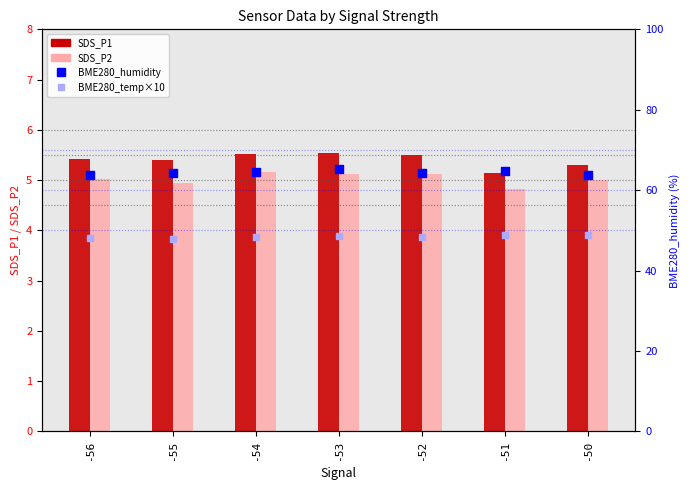

Which series reaches the maximum Y coordinate?

BME280_humidity